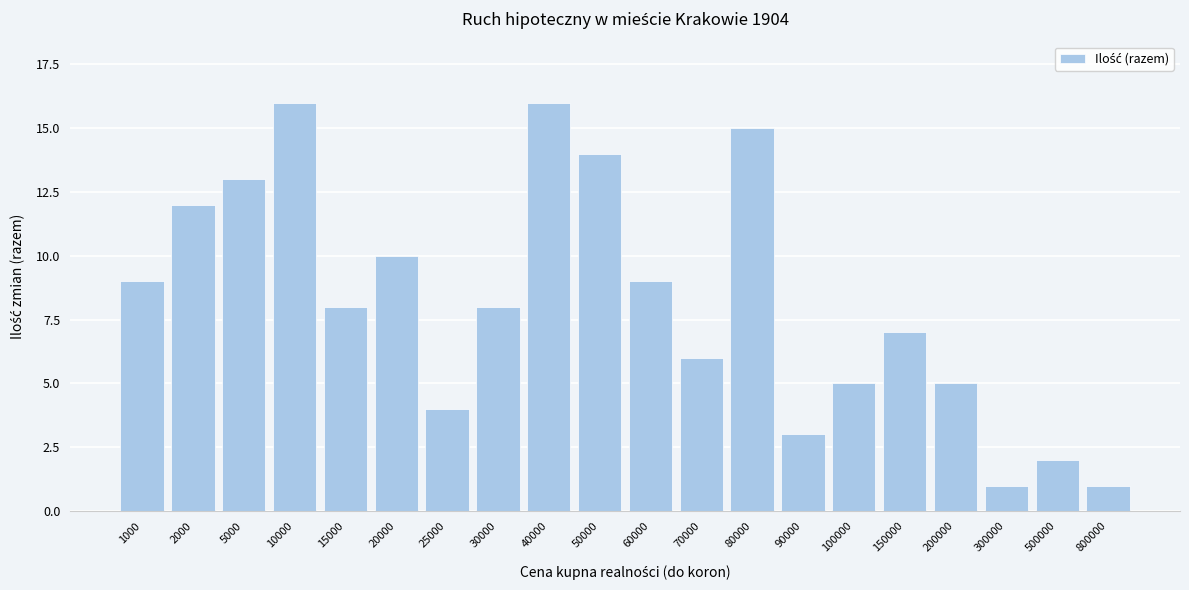

Reading left to right, extract all data points from this chart.

9	12	13	16	8	10	4	8	16	14	9	6	15	3	5	7	5	1	2	1